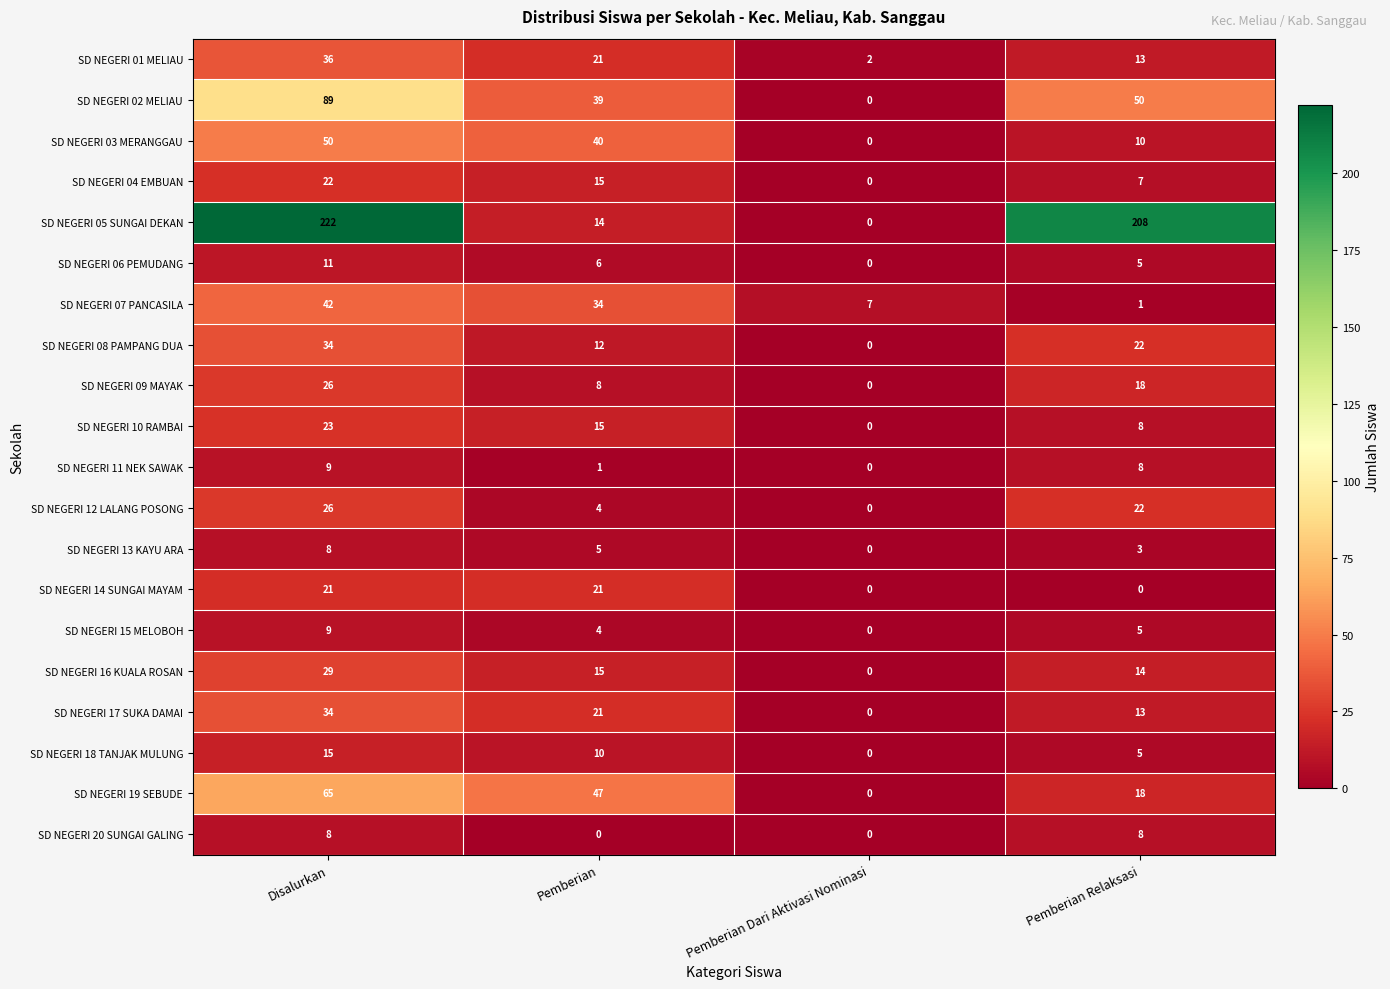

What value does the SD NEGERI 06 PEMUDANG series have at Pemberian?

6